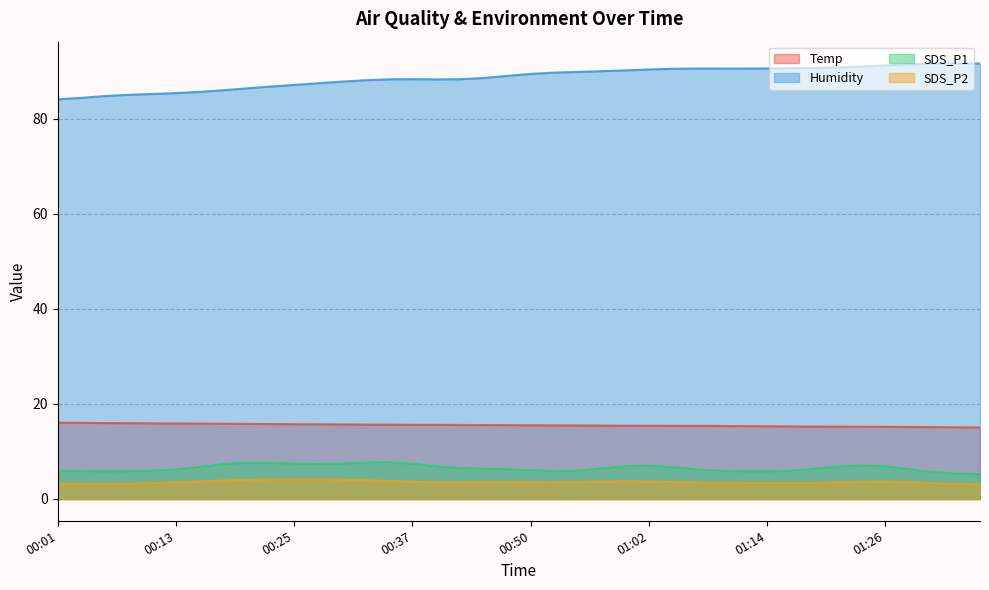

The Humidity series shows 21.9 at 00:03. True or false?

False